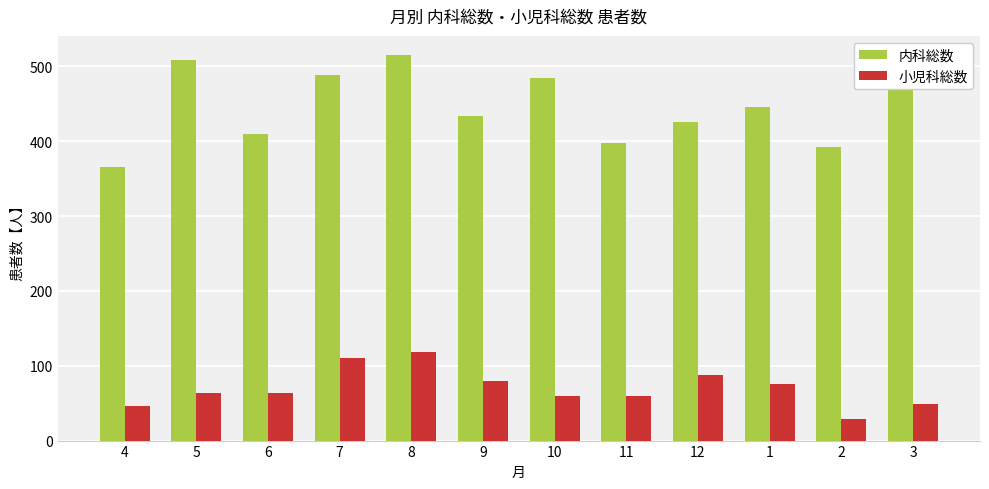

What is the maximum value for 内科総数?

515